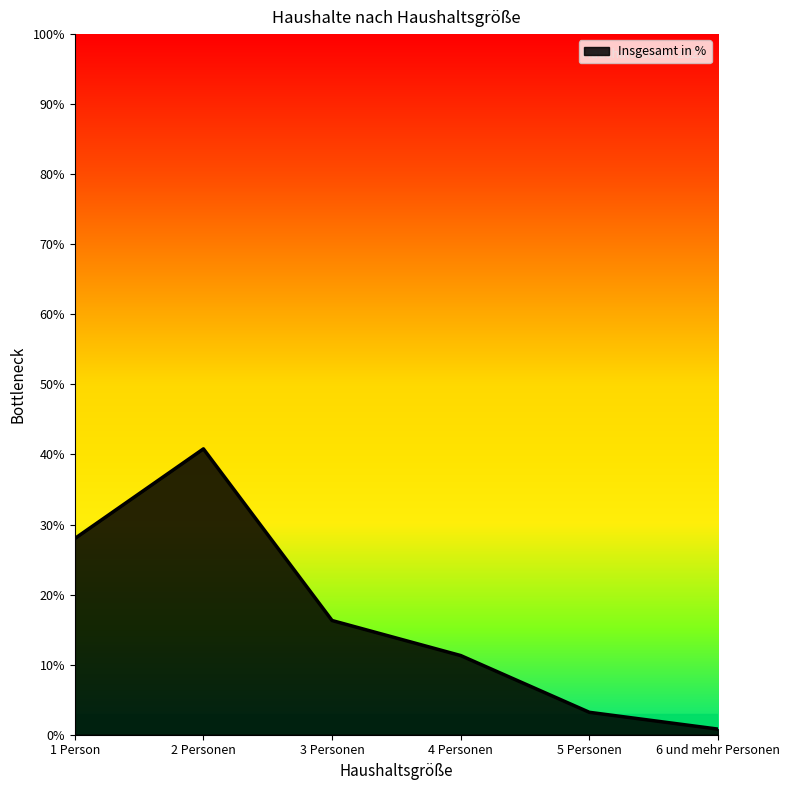

Approximately how many times larger is the value at 3 Personen compared to 5 Personen?

5.1